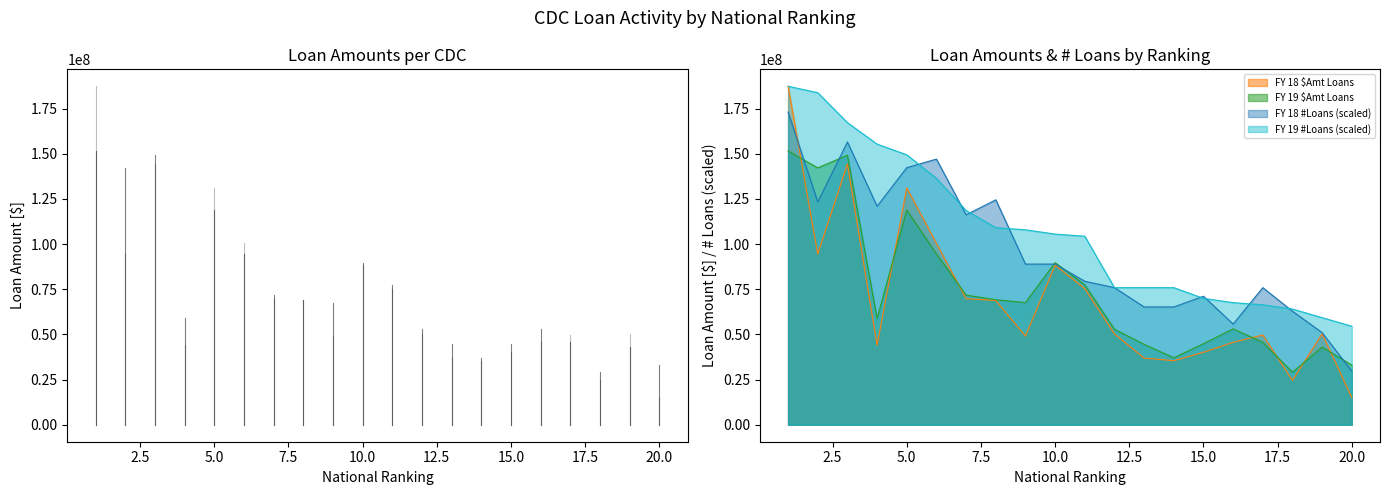

The FY 19 $Amt Loans series shows 17063101.5 at 7. True or false?

False